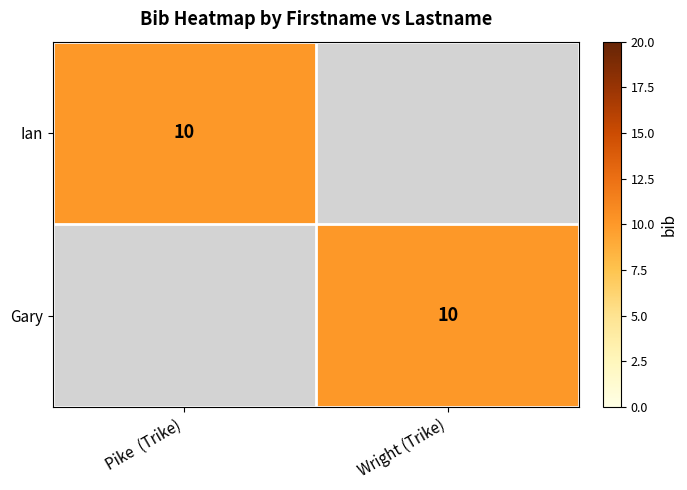

Which has a higher value, Wright (Trike) or Pike  (Trike)?

Pike  (Trike)